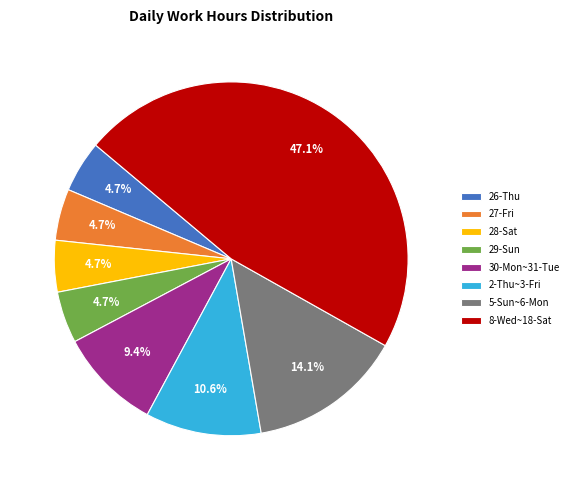

What percentage is NOT represented by 28-Sat?

95.3%